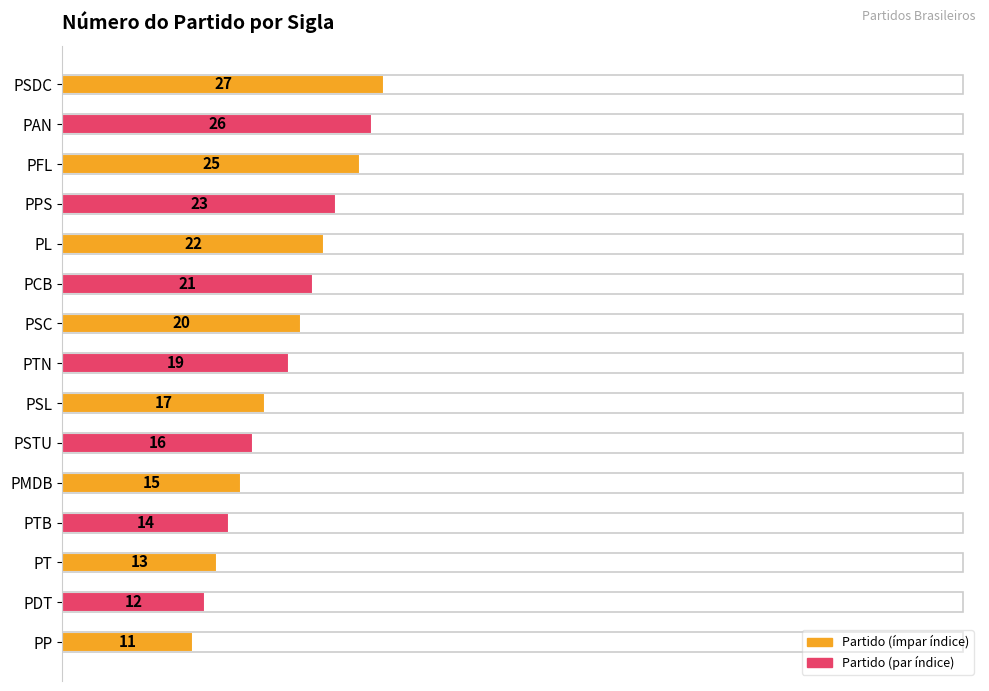

Count the number of categories in the chart.

15